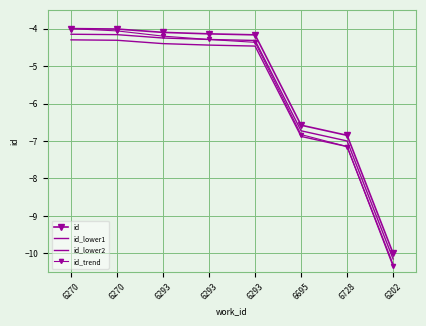

True or false: id_lower1 has more than 2 interior local peaks.

False